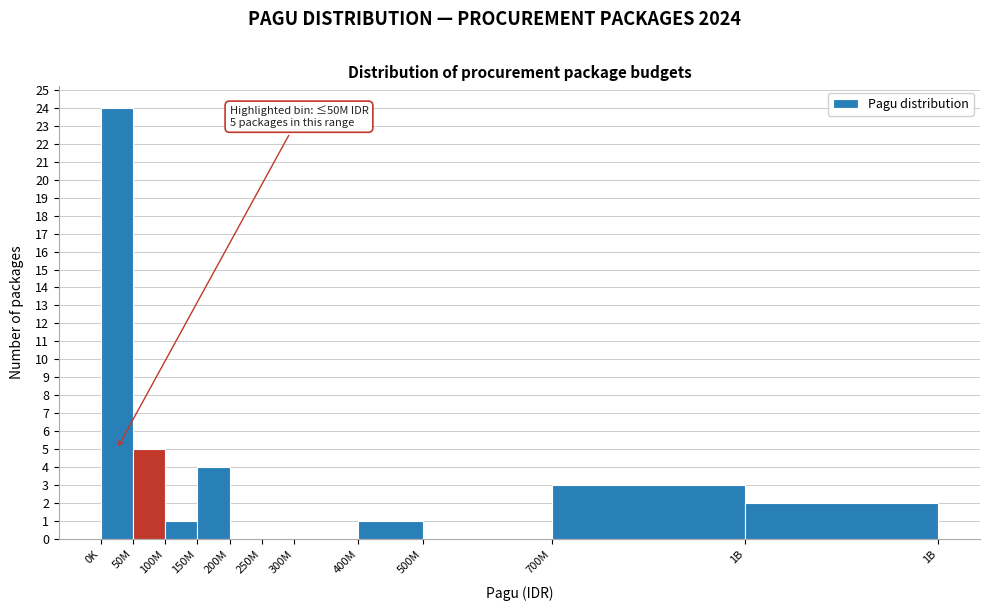

Reading right to left, transcribe all the data shown in this chart.

1B=2	700M=3	500M=0	400M=1	300M=0	250M=0	200M=0	150M=4	100M=1	50M=5	0K=24